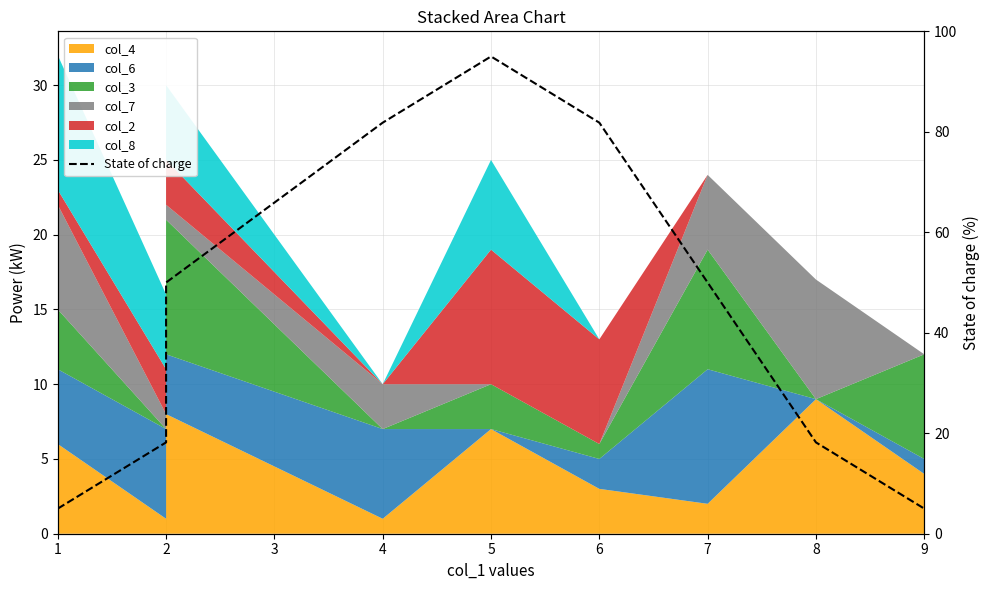

Reading left to right, extract all data points from this chart.

5.0	18.2	50.0	81.8	95.0	81.8	50.0	18.2	5.0